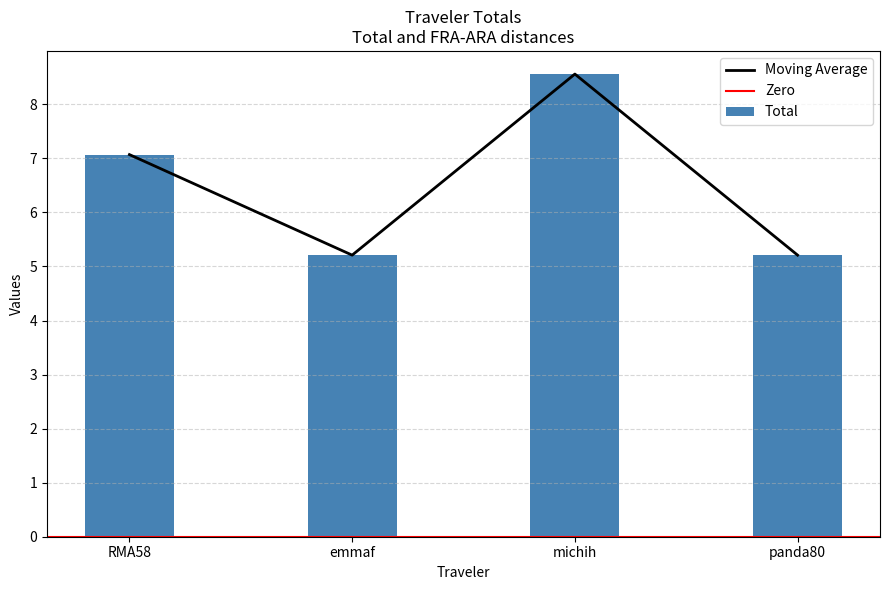

How many values in the Total series are below 7?

2